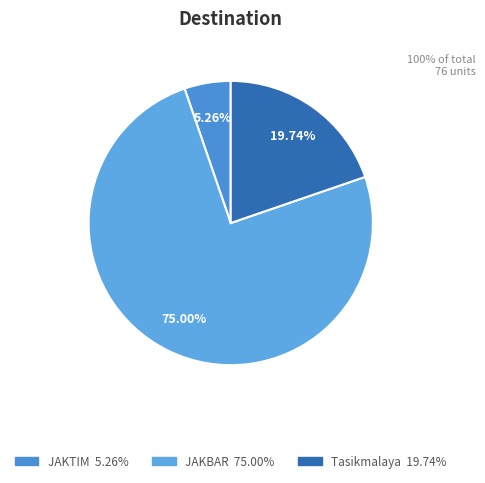

Which category has the smallest portion of the pie?

JAKTIM